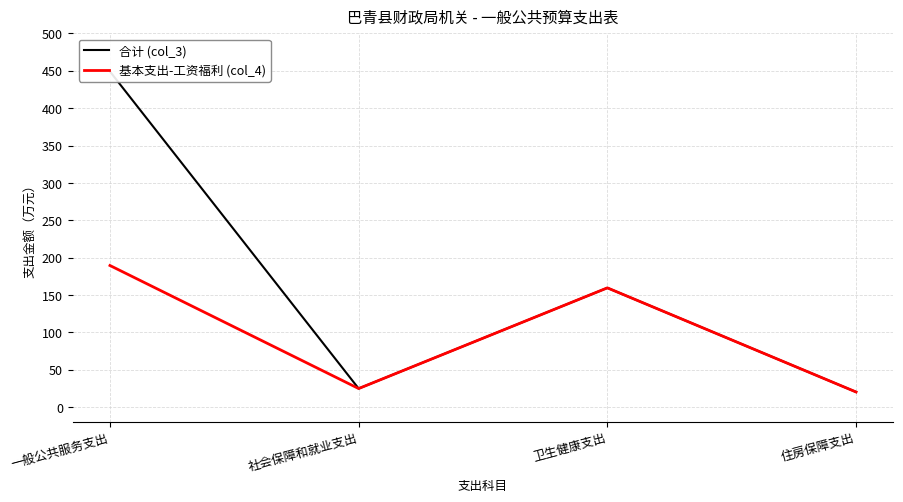

What is the value of the 合计 (col_3) point at the 4th from the left?

20.2